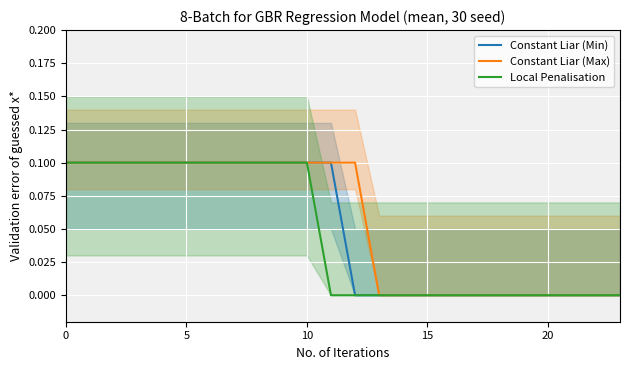

What is the difference between the maximum and minimum values in the Constant Liar (Min) series?

0.1